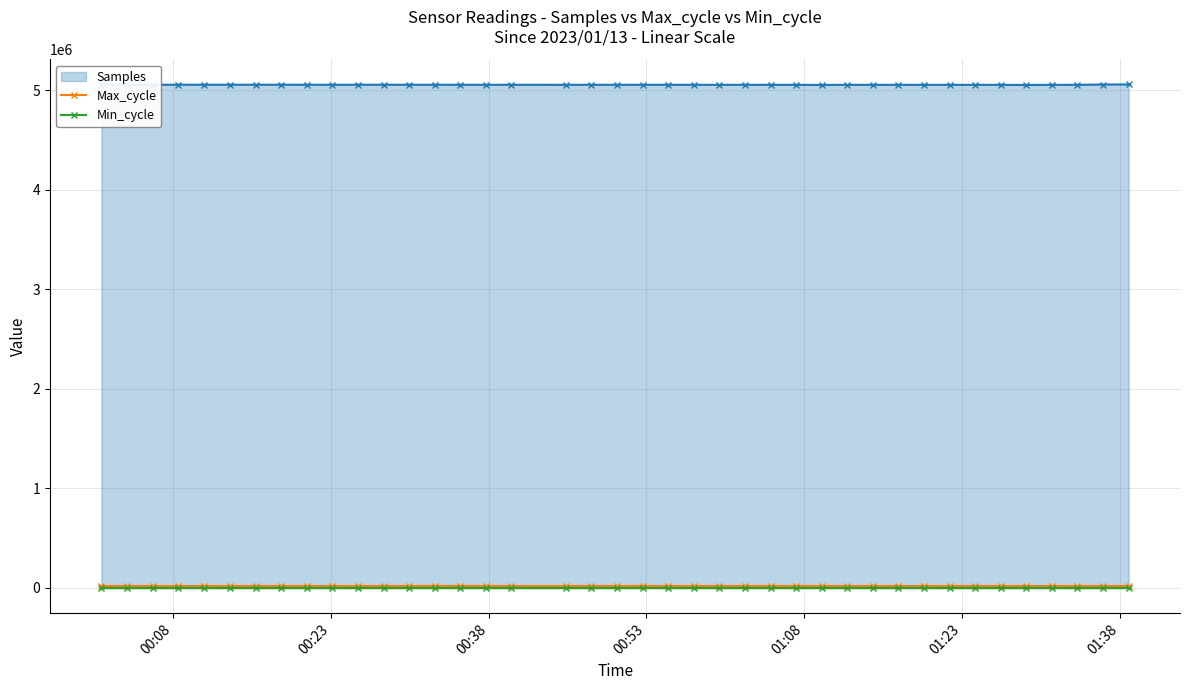

What is the sum of all Max_cycle values?

799946